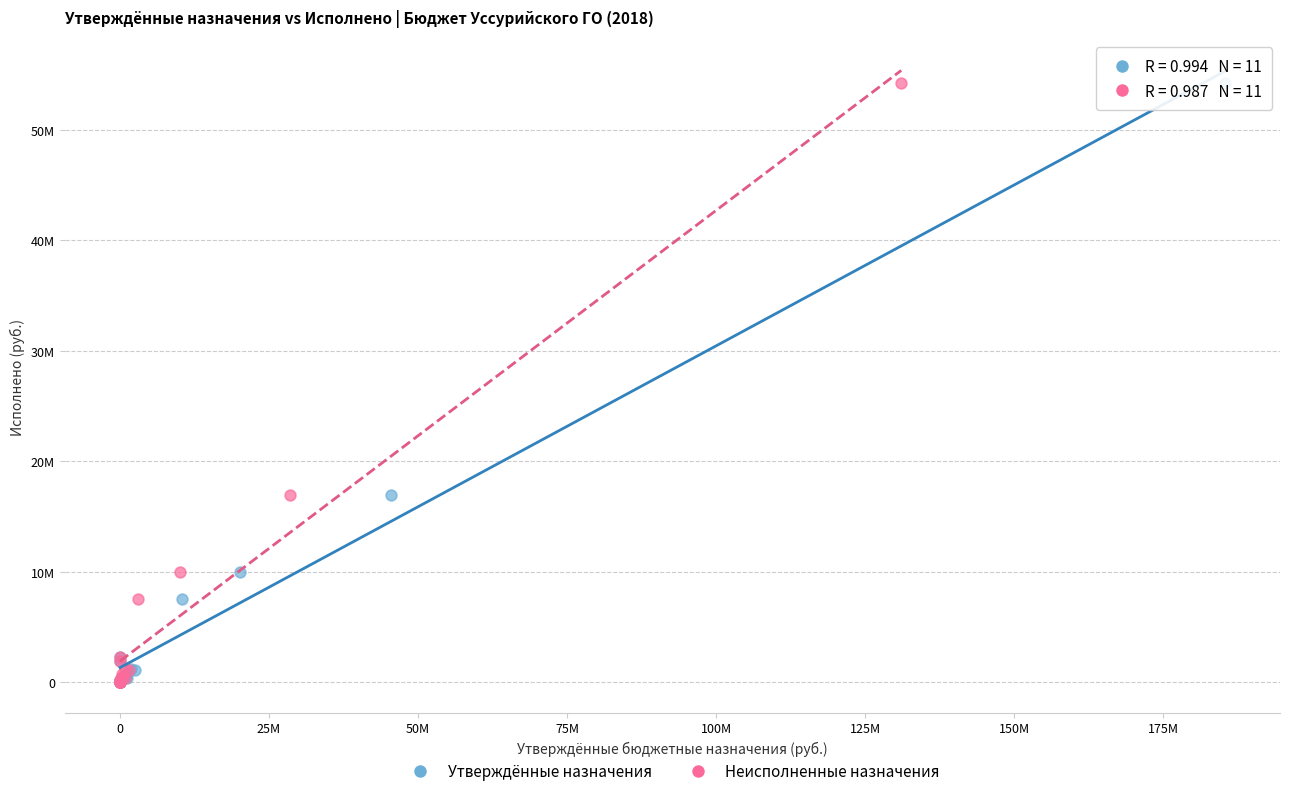

What are all the series names shown in the legend?

Утверждённые назначения, Неисполненные назначения